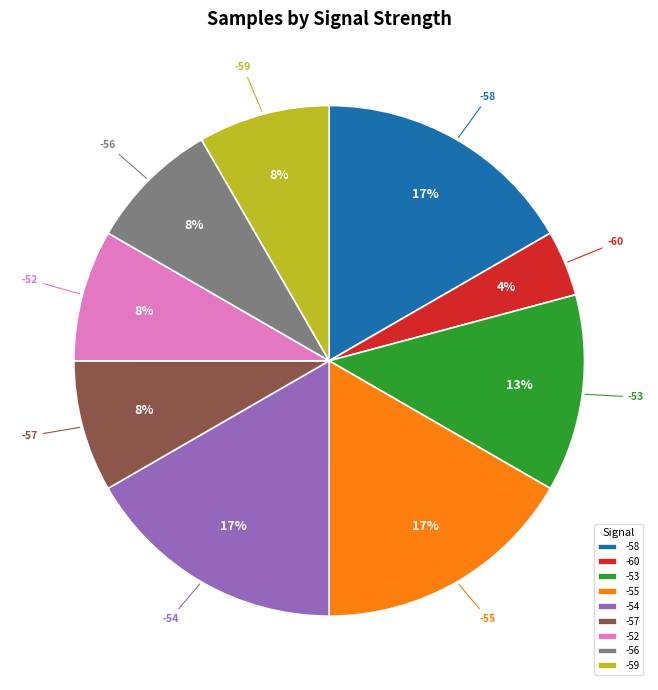

Count the number of slices in the pie.

9